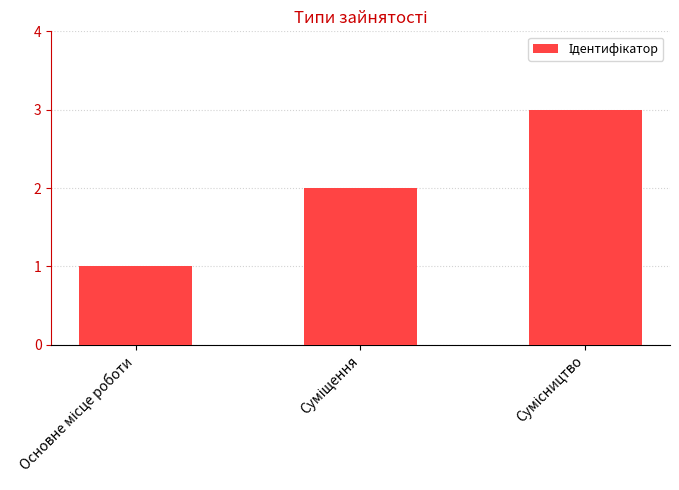

How many values are below 2?

1